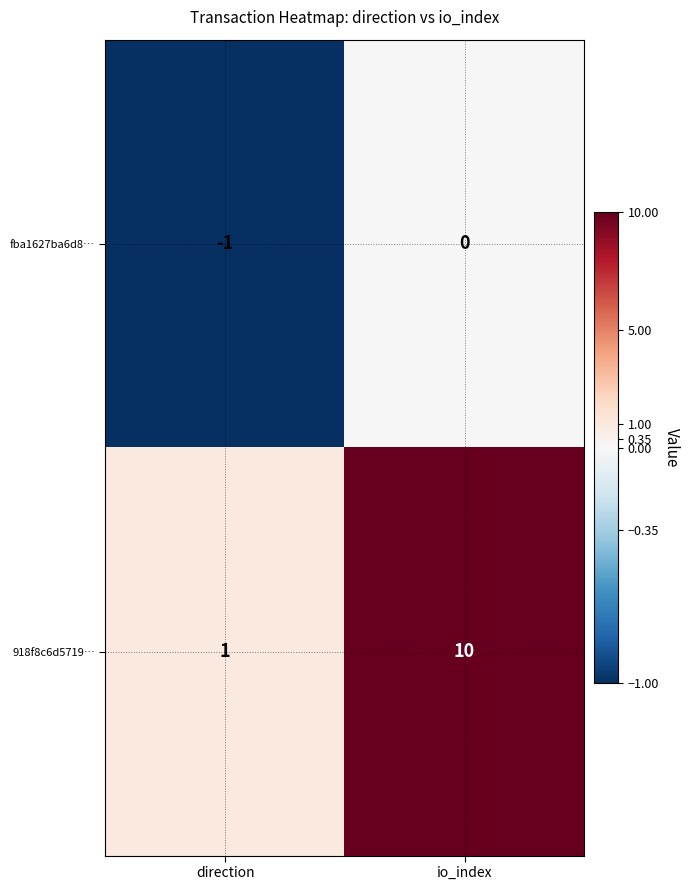

Count the number of data series in this chart.

2